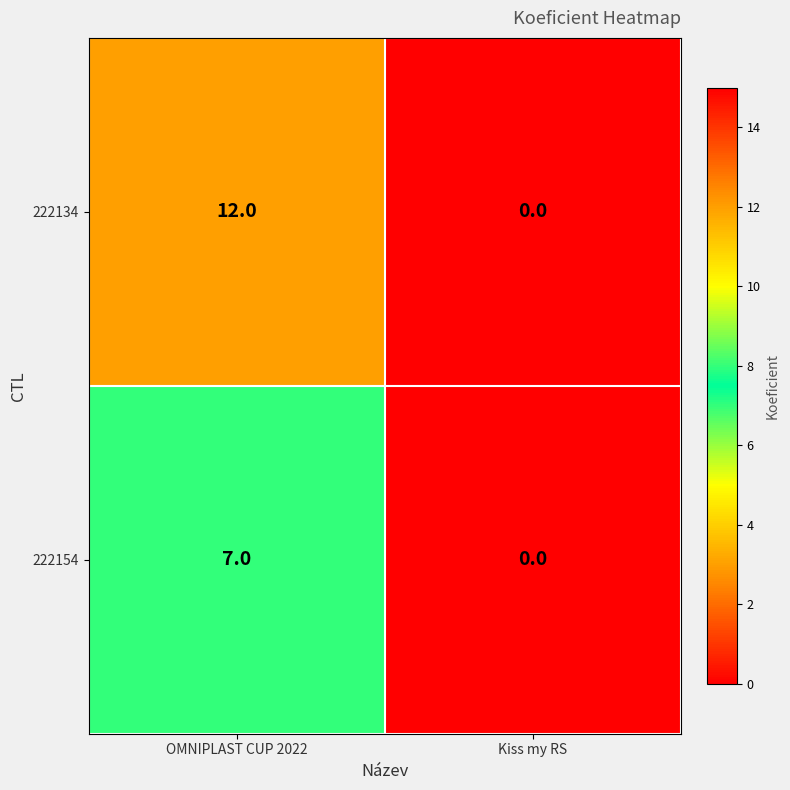

At which label is 222154 closest to 3?

Kiss my RS